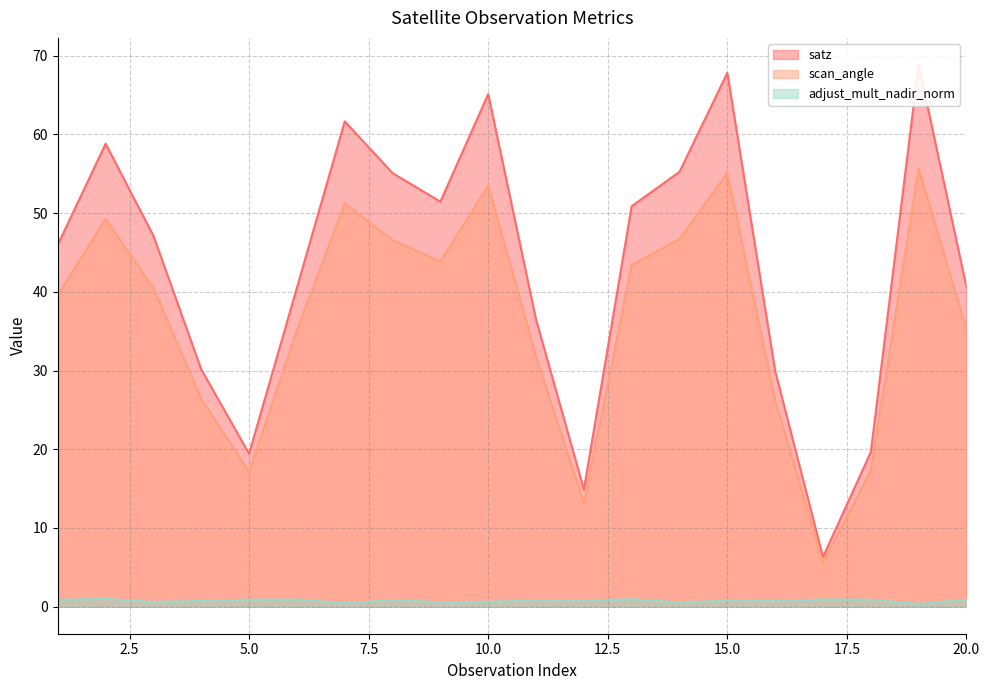

What are all the series names shown in the legend?

satz, scan_angle, adjust_mult_nadir_norm